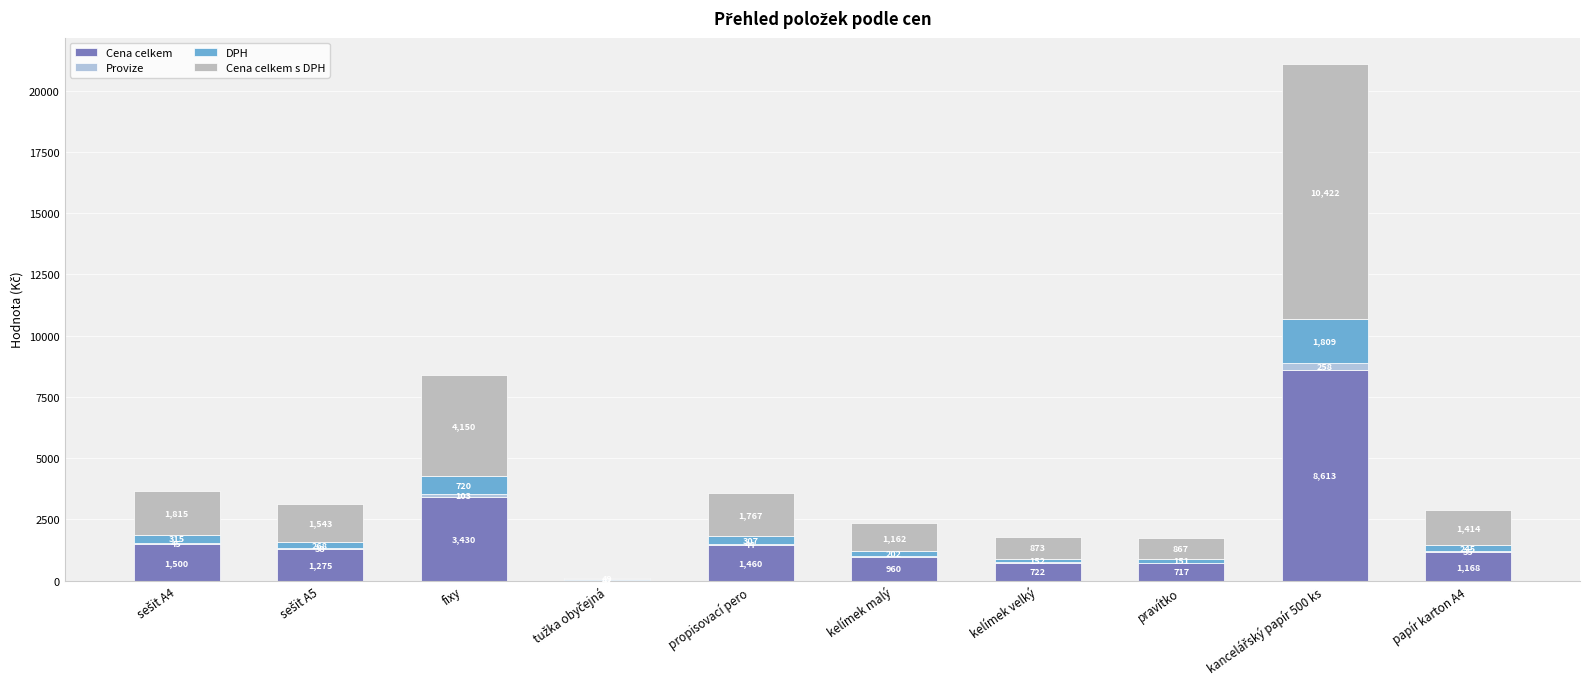

How many data points does each series have?

10